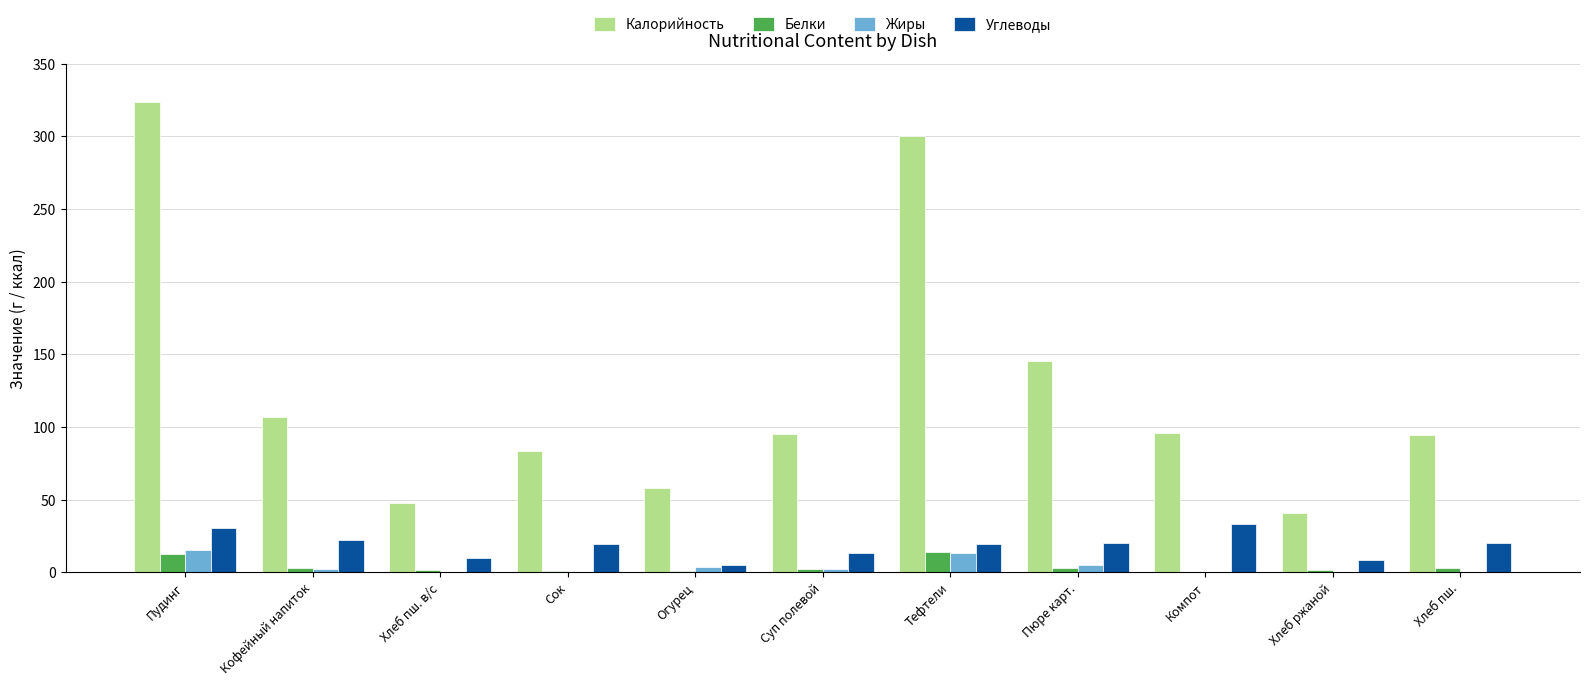

At which label does Углеводы first exceed 19?

Пудинг